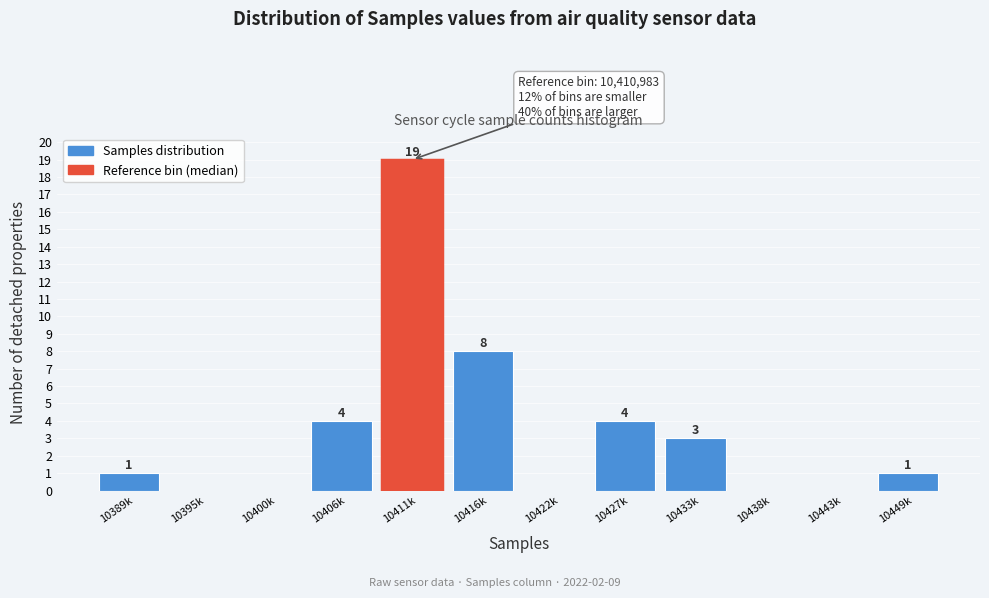

Reading right to left, list all the values displayed in this chart.

10449k=1	10443k=0	10438k=0	10433k=3	10427k=4	10422k=0	10416k=8	10411k=19	10406k=4	10400k=0	10395k=0	10389k=1